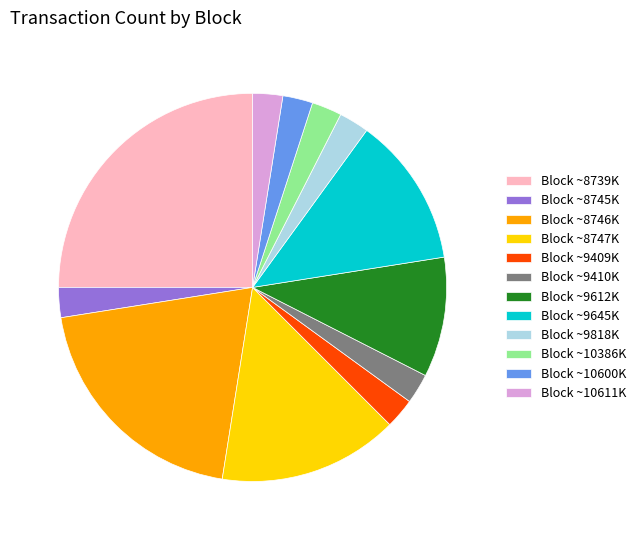

The Block ~10611K slice represents 3% of the pie. True or false?

True